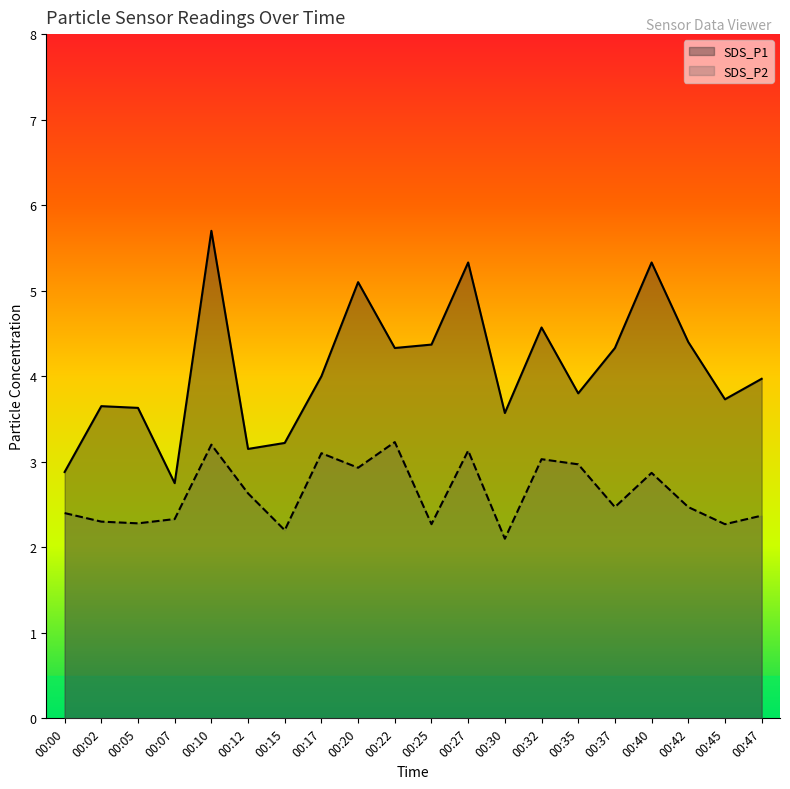

True or false: SDS_P2 has more than 2 interior local peaks.

True